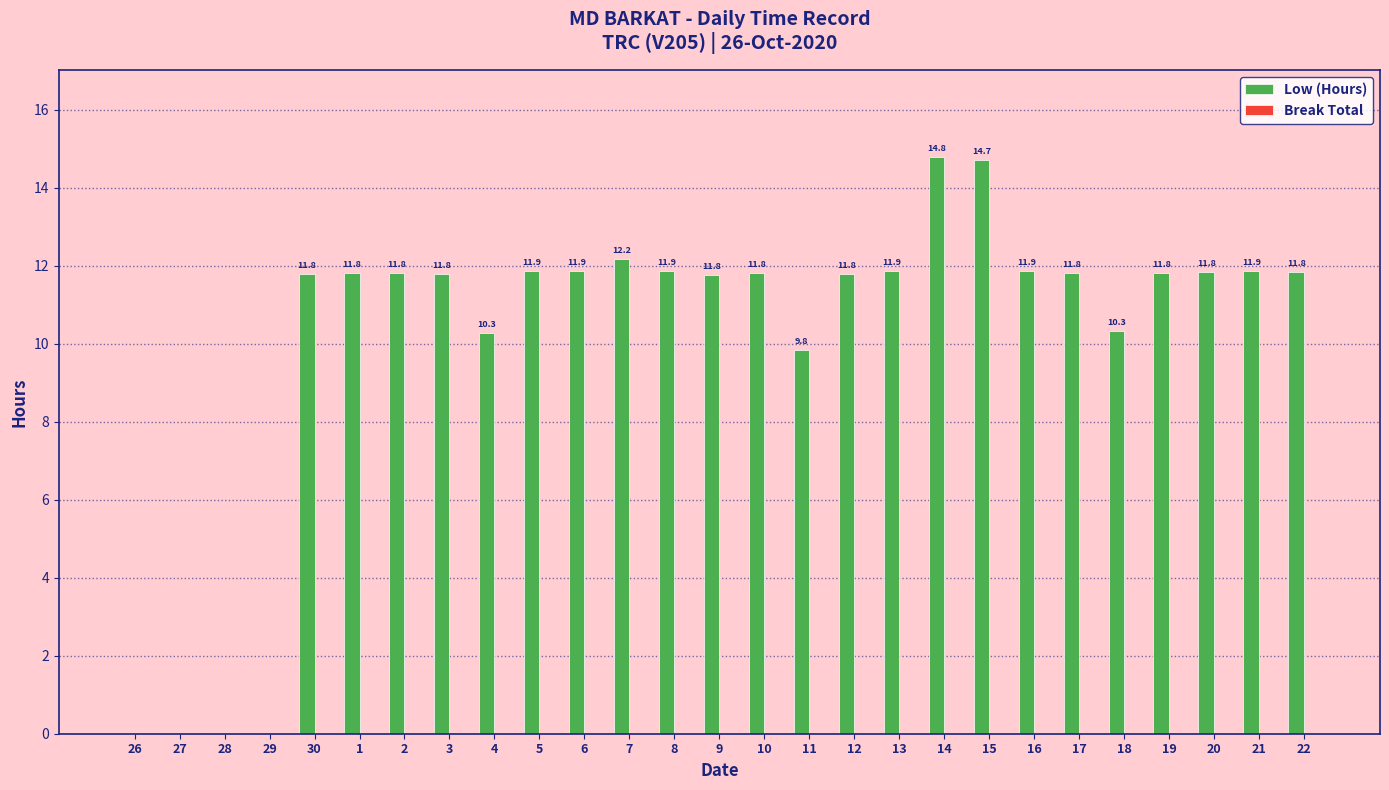

Count the number of categories in the chart.

27